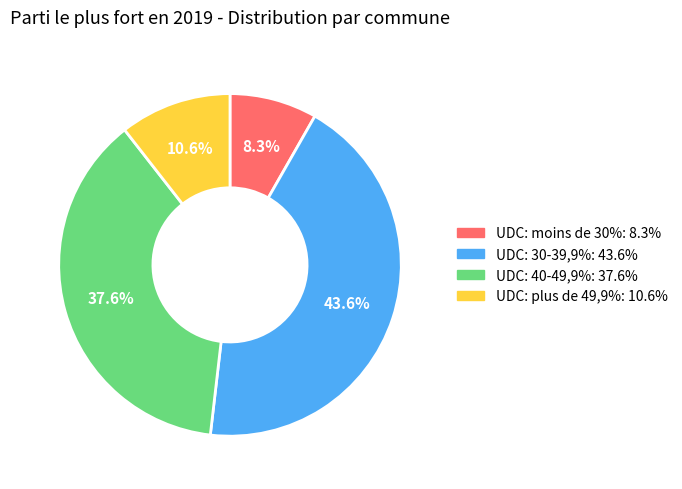

To the nearest percent, what is the difference between the largest and smallest slice percentages?

35%